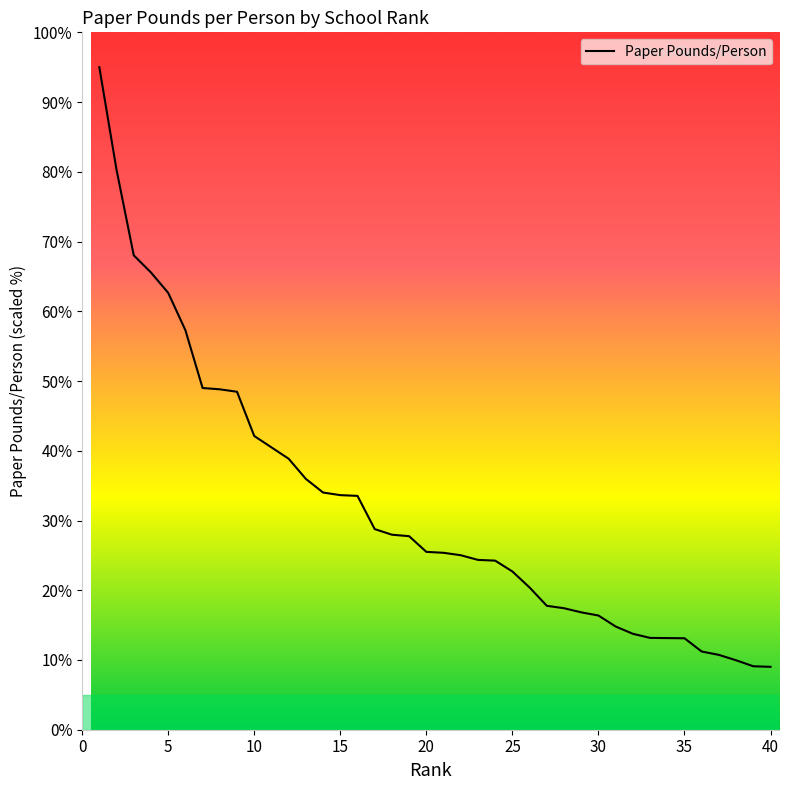

Count the number of data series in this chart.

1